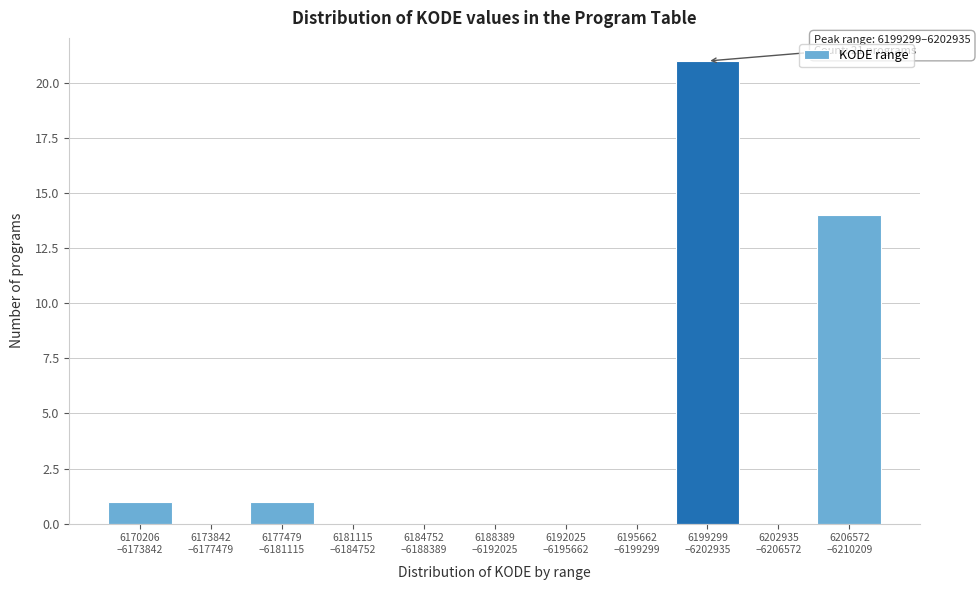

What is the maximum value shown in the chart?

21